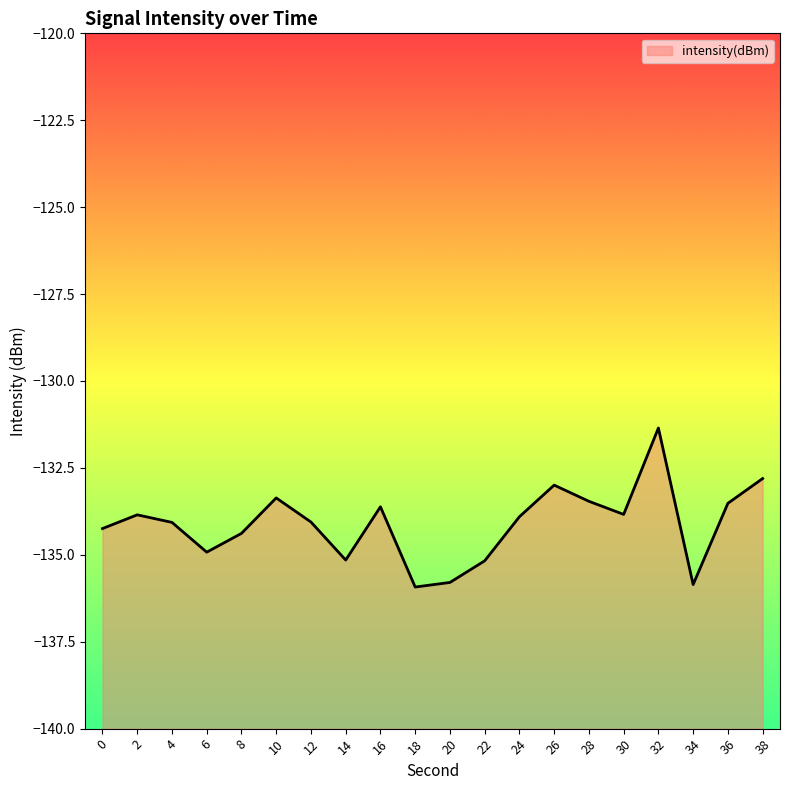

Reading left to right, transcribe all the data shown in this chart.

0=-134.2	2=-133.9	4=-134.1	6=-134.9	8=-134.4	10=-133.4	12=-134.1	14=-135.2	16=-133.6	18=-135.9	20=-135.8	22=-135.2	24=-133.9	26=-133.0	28=-133.5	30=-133.8	32=-131.4	34=-135.9	36=-133.5	38=-132.8